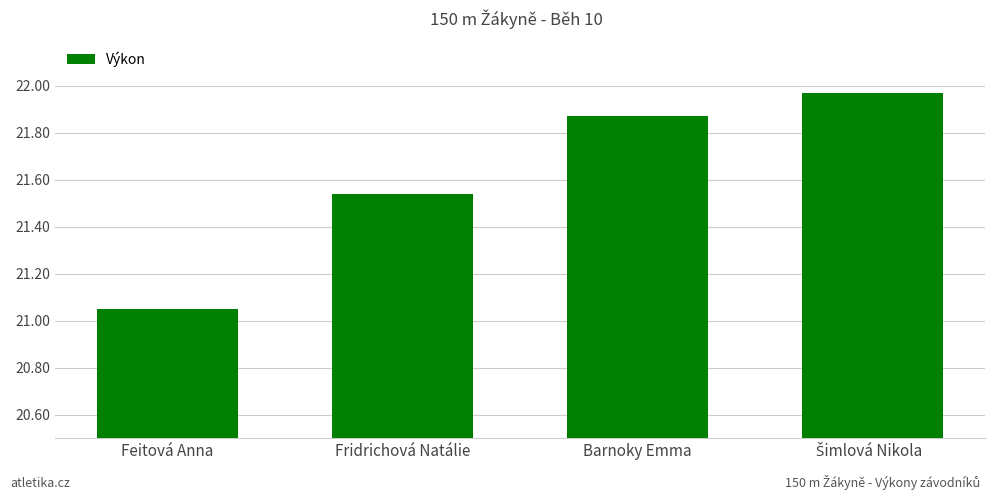

What is the label of the 3rd bar from the left?

Barnoky Emma